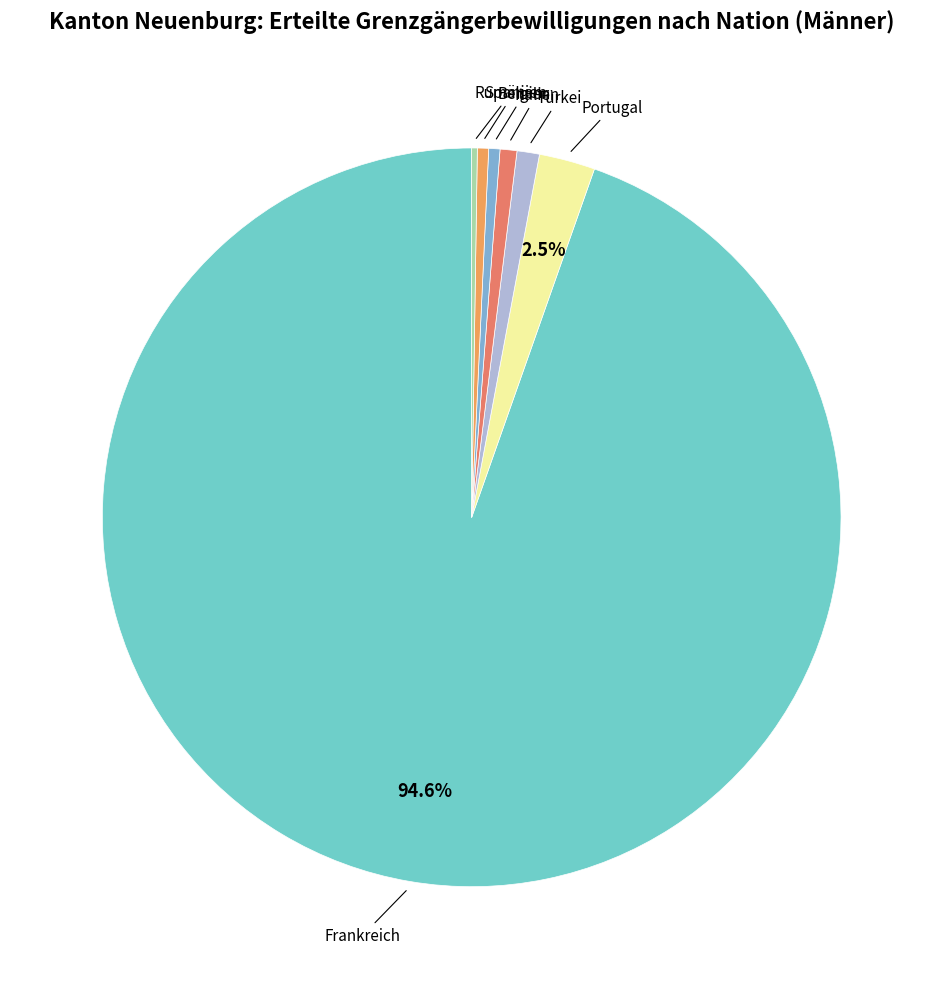

Which slice is the largest?

Frankreich